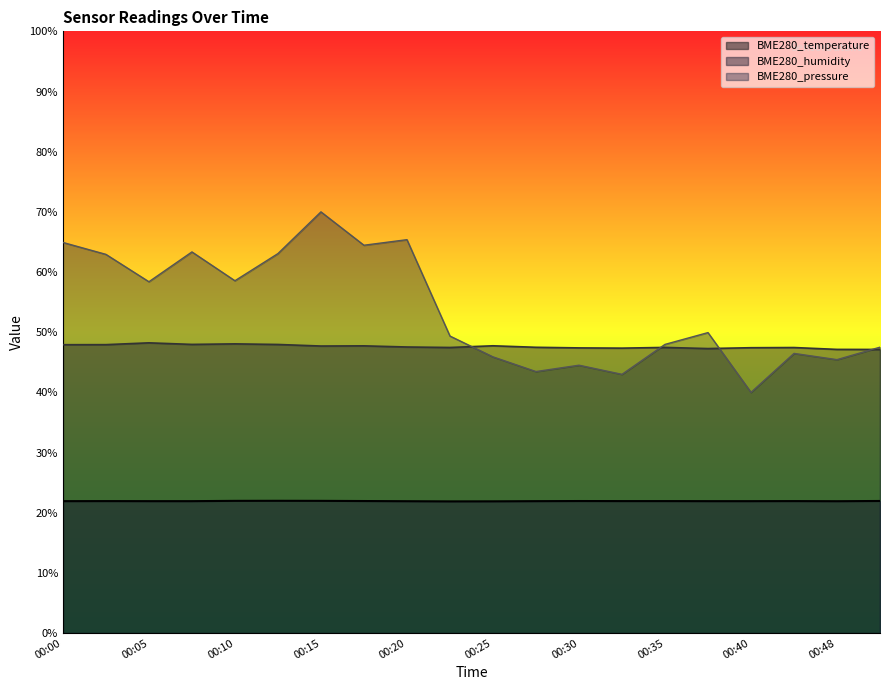

Reading right to left, what are all the values shown in this chart?

BME280_temperature: 00:50=21.9	00:48=21.9	00:42=21.9	00:40=21.9	00:37=21.9	00:35=21.9	00:32=21.9	00:30=21.9	00:28=21.9	00:25=21.9	00:22=21.9	00:20=21.9	00:17=21.9	00:15=22.0	00:12=22.0	00:10=22.0	00:07=21.9	00:05=21.9	00:03=21.9	00:00=21.9
BME280_humidity: 00:50=47.1	00:48=47.1	00:42=47.5	00:40=47.4	00:37=47.3	00:35=47.5	00:32=47.4	00:30=47.4	00:28=47.5	00:25=47.7	00:22=47.5	00:20=47.5	00:17=47.7	00:15=47.7	00:12=48.0	00:10=48.1	00:07=48.0	00:05=48.2	00:03=47.9	00:00=47.9
BME280_pressure_norm: 00:50=47.5	00:48=45.4	00:42=46.5	00:40=40.0	00:37=49.9	00:35=48.0	00:32=43.0	00:30=44.5	00:28=43.5	00:25=45.9	00:22=49.4	00:20=65.4	00:17=64.5	00:15=70.0	00:12=63.1	00:10=58.6	00:07=63.3	00:05=58.4	00:03=62.9	00:00=64.9